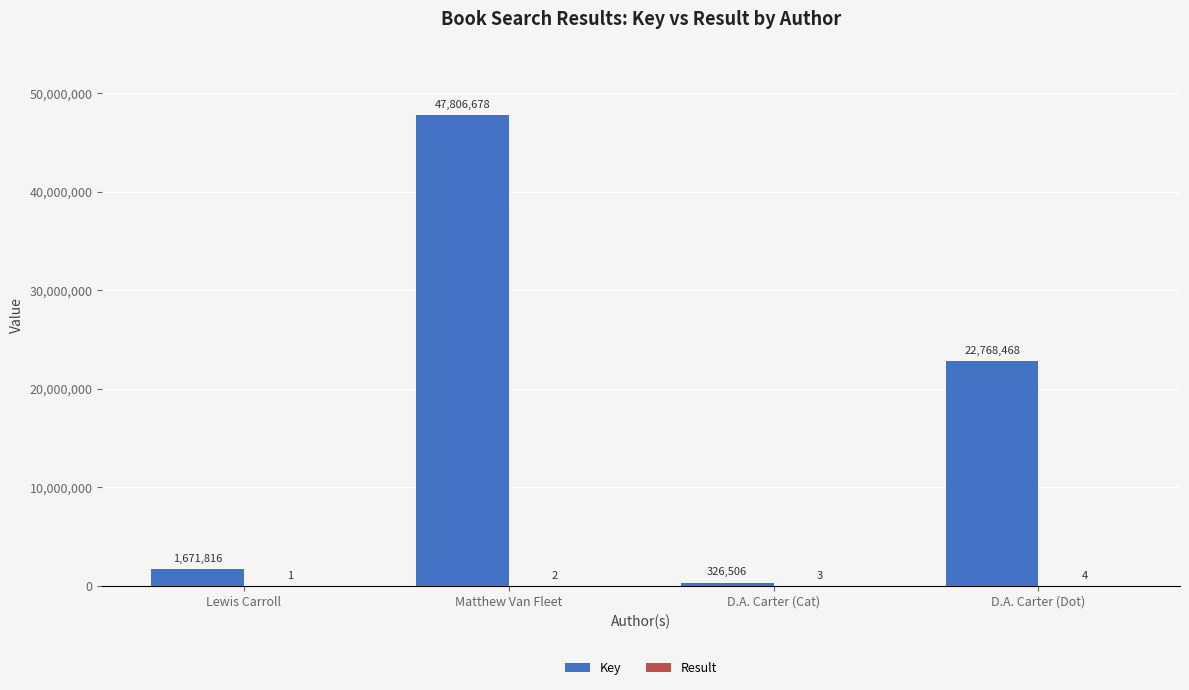

Is it true that Key equals 326506 at D.A. Carter (Cat)?

True